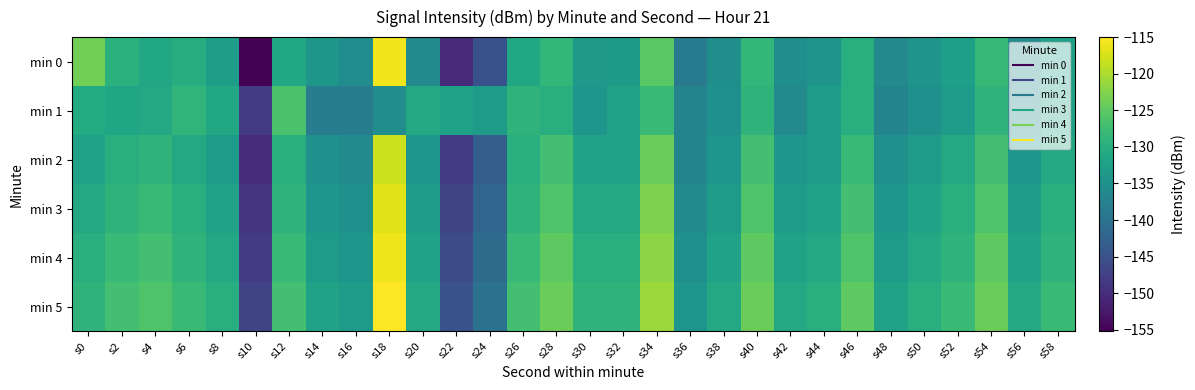

Reading right to left, what are all the values shown in this chart?

min 0: s58=-132.2	s56=-135.7	s54=-128.2	s52=-132.4	s50=-134.4	s48=-136.2	s46=-129.9	s44=-134.3	s42=-135.1	s40=-128.6	s38=-135.1	s36=-138.7	s34=-125.3	s32=-133.3	s30=-133.6	s28=-128.5	s26=-131.1	s24=-145.1	s22=-150.2	s20=-136.0	s18=-115.8	s16=-135.6	s14=-134.0	s12=-131.0	s10=-155.2	s8=-132.8	s6=-130.1	s4=-131.2	s2=-129.4	s0=-123.6
min 1: s58=-132.0	s56=-136.0	s54=-129.0	s52=-133.0	s50=-135.0	s48=-137.0	s46=-130.0	s44=-133.0	s42=-136.0	s40=-129.0	s38=-135.0	s36=-137.0	s34=-128.0	s32=-132.0	s30=-134.0	s28=-130.0	s26=-129.0	s24=-133.0	s22=-132.0	s20=-131.0	s18=-135.4	s16=-138.3	s14=-138.1	s12=-126.5	s10=-148.3	s8=-131.2	s6=-129.0	s4=-130.9	s2=-131.3	s0=-130.5
min 2: s58=-131.0	s56=-134.0	s54=-127.0	s52=-131.0	s50=-133.0	s48=-135.0	s46=-128.0	s44=-133.0	s42=-134.0	s40=-127.0	s38=-134.0	s36=-137.0	s34=-124.0	s32=-132.0	s30=-132.0	s28=-127.0	s26=-130.0	s24=-143.0	s22=-148.0	s20=-134.0	s18=-118.0	s16=-136.0	s14=-135.0	s12=-130.0	s10=-150.0	s8=-133.0	s6=-131.0	s4=-129.0	s2=-130.0	s0=-132.0
min 3: s58=-130.0	s56=-133.0	s54=-126.0	s52=-130.0	s50=-132.0	s48=-134.0	s46=-127.0	s44=-132.0	s42=-133.0	s40=-126.0	s38=-133.0	s36=-136.0	s34=-123.0	s32=-131.0	s30=-131.0	s28=-126.0	s26=-129.0	s24=-142.0	s22=-147.0	s20=-133.0	s18=-117.0	s16=-135.0	s14=-134.0	s12=-129.0	s10=-149.0	s8=-132.0	s6=-130.0	s4=-128.0	s2=-129.0	s0=-131.0
min 4: s58=-129.0	s56=-132.0	s54=-125.0	s52=-129.0	s50=-131.0	s48=-133.0	s46=-126.0	s44=-131.0	s42=-132.0	s40=-125.0	s38=-132.0	s36=-135.0	s34=-122.0	s32=-130.0	s30=-130.0	s28=-125.0	s26=-128.0	s24=-141.0	s22=-146.0	s20=-132.0	s18=-116.0	s16=-134.0	s14=-133.0	s12=-128.0	s10=-148.0	s8=-131.0	s6=-129.0	s4=-127.0	s2=-128.0	s0=-130.0
min 5: s58=-128.0	s56=-131.0	s54=-124.0	s52=-128.0	s50=-130.0	s48=-132.0	s46=-125.0	s44=-130.0	s42=-131.0	s40=-124.0	s38=-131.0	s36=-134.0	s34=-121.0	s32=-129.0	s30=-129.0	s28=-124.0	s26=-127.0	s24=-140.0	s22=-145.0	s20=-131.0	s18=-115.0	s16=-133.0	s14=-132.0	s12=-127.0	s10=-147.0	s8=-130.0	s6=-128.0	s4=-126.0	s2=-127.0	s0=-129.0